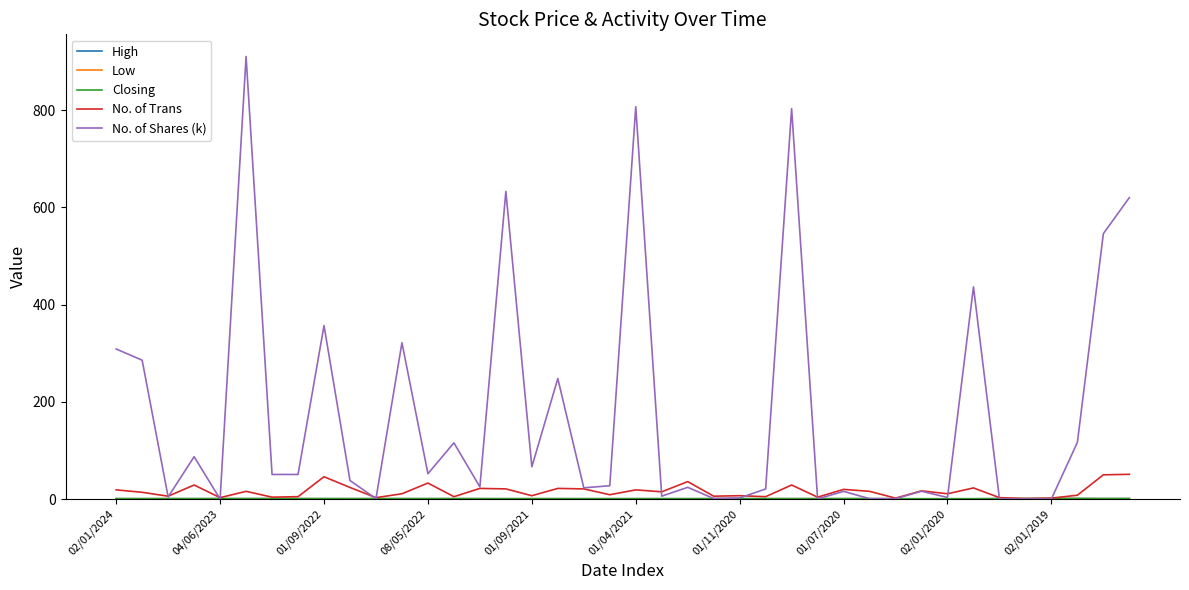

Which series has the widest spread of values?

No. of Shares (k)